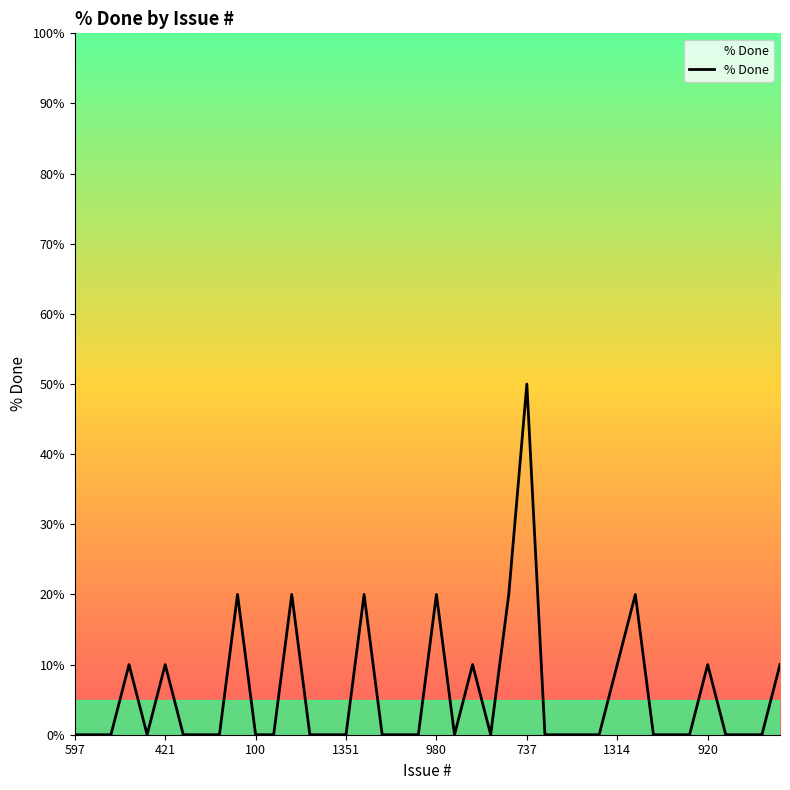

How many distinct data groups are displayed?

1